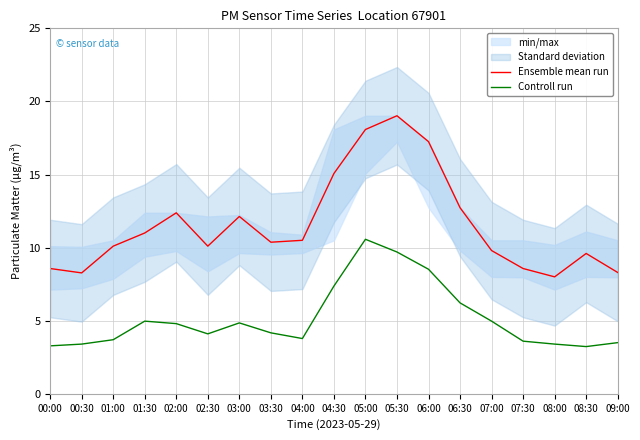

Where is the first local minimum for Ensemble mean run?

00:30